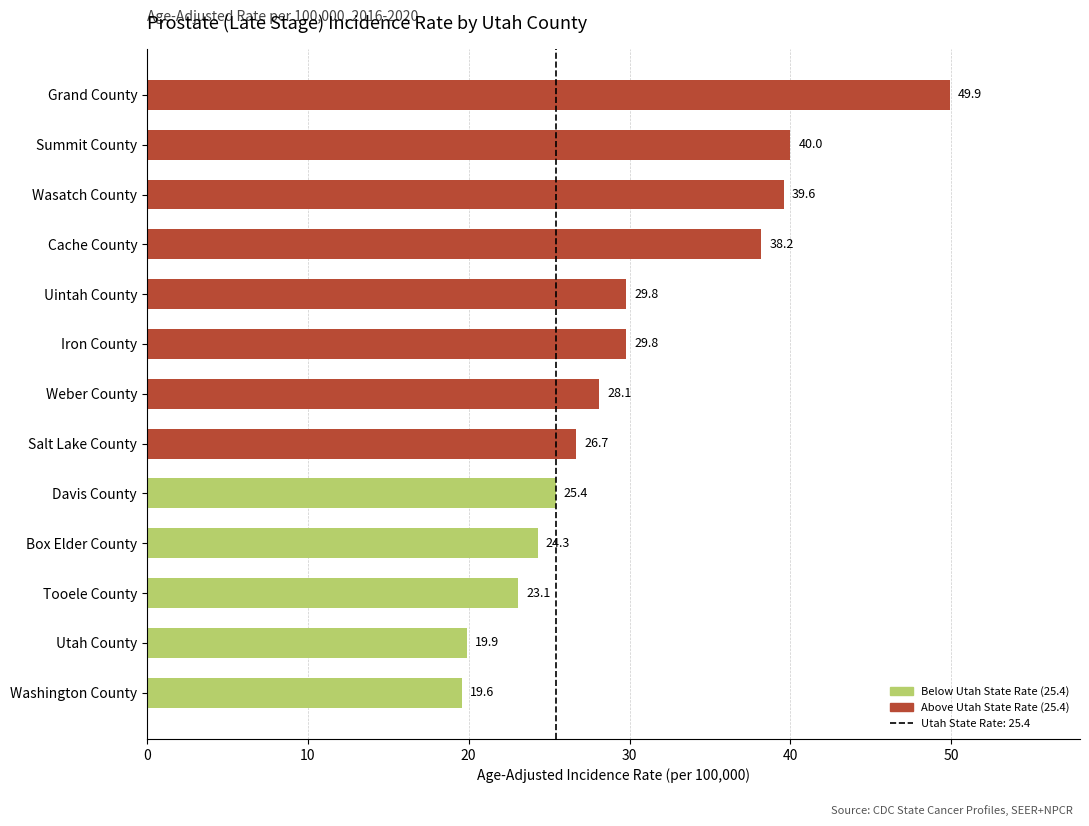

What is the approximate value at Box Elder County?

24.3